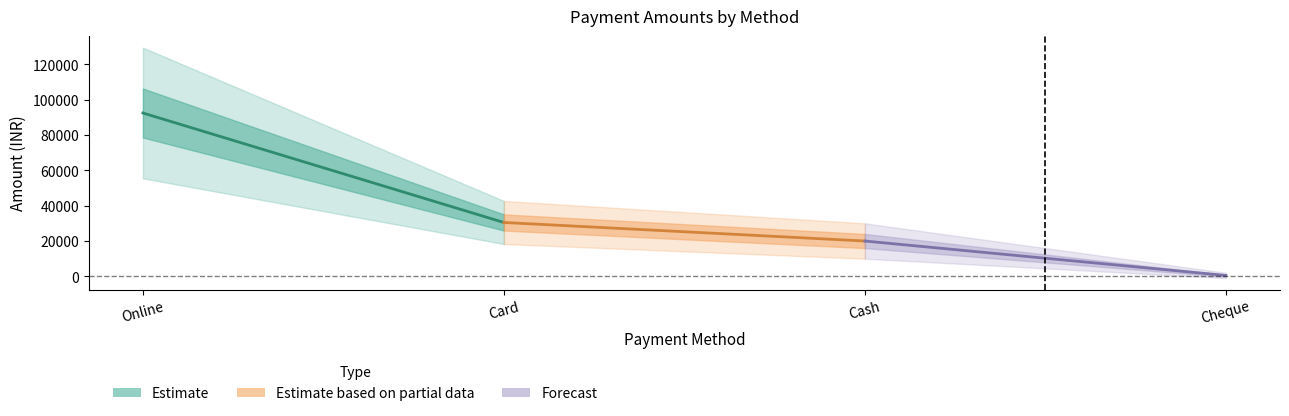

Count the number of data series in this chart.

3